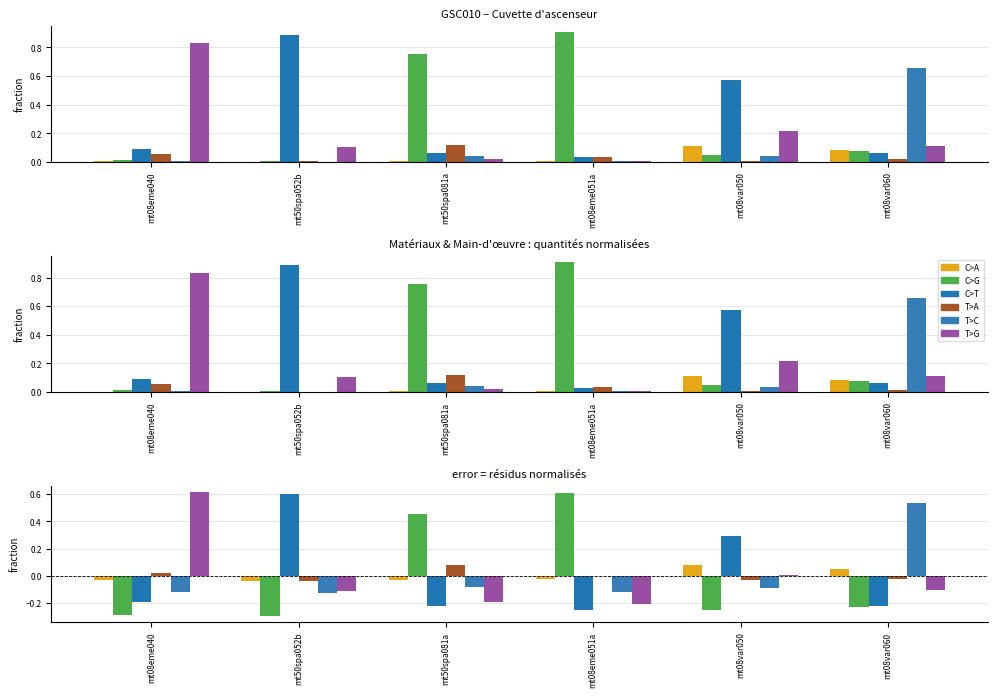

List the labels in order of T>G value, smallest first.

mt08eme051a, mt50spa081a, mt50spa052b, mt08var060, mt08var050, mt08eme040